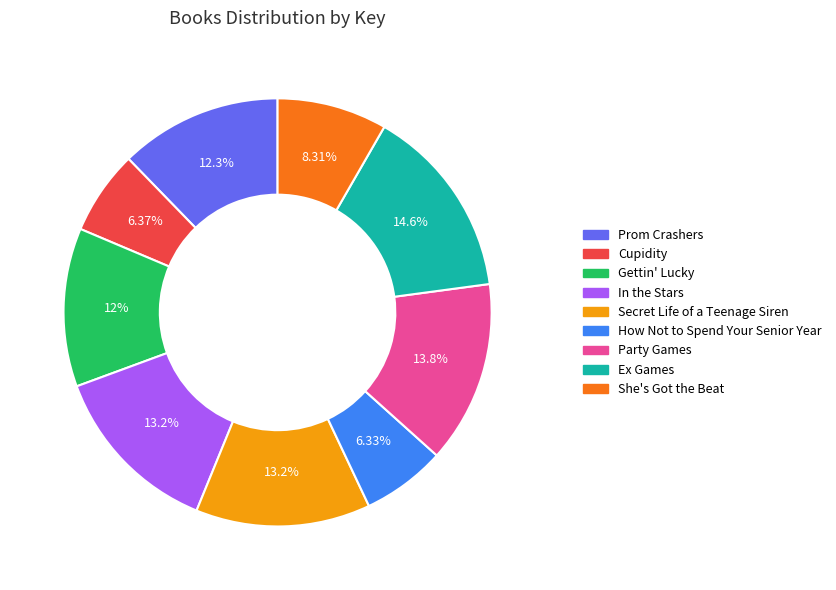

What is the largest slice in the pie chart?

Ex Games